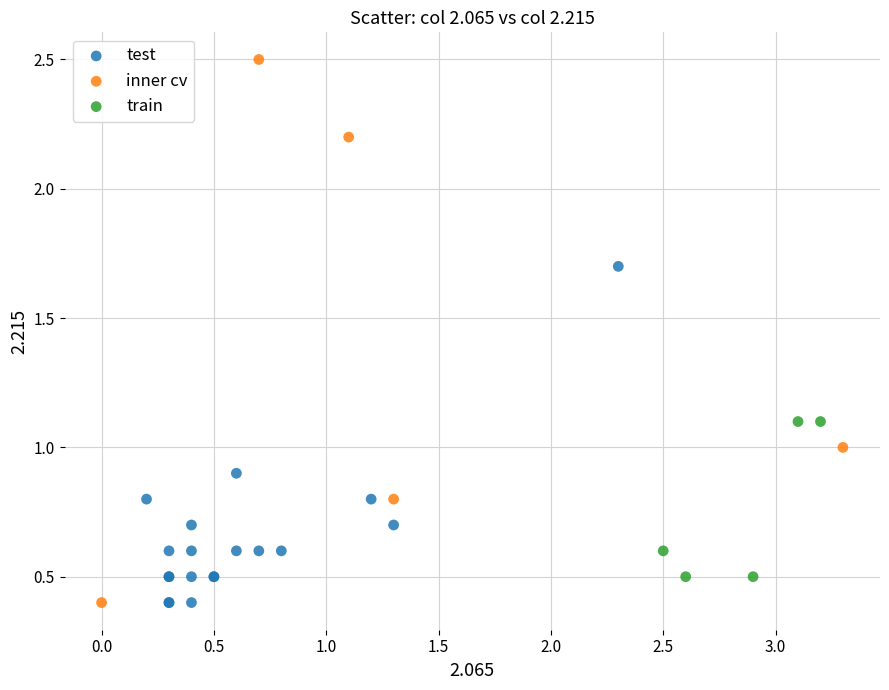

What are all the series names shown in the legend?

test, inner cv, train